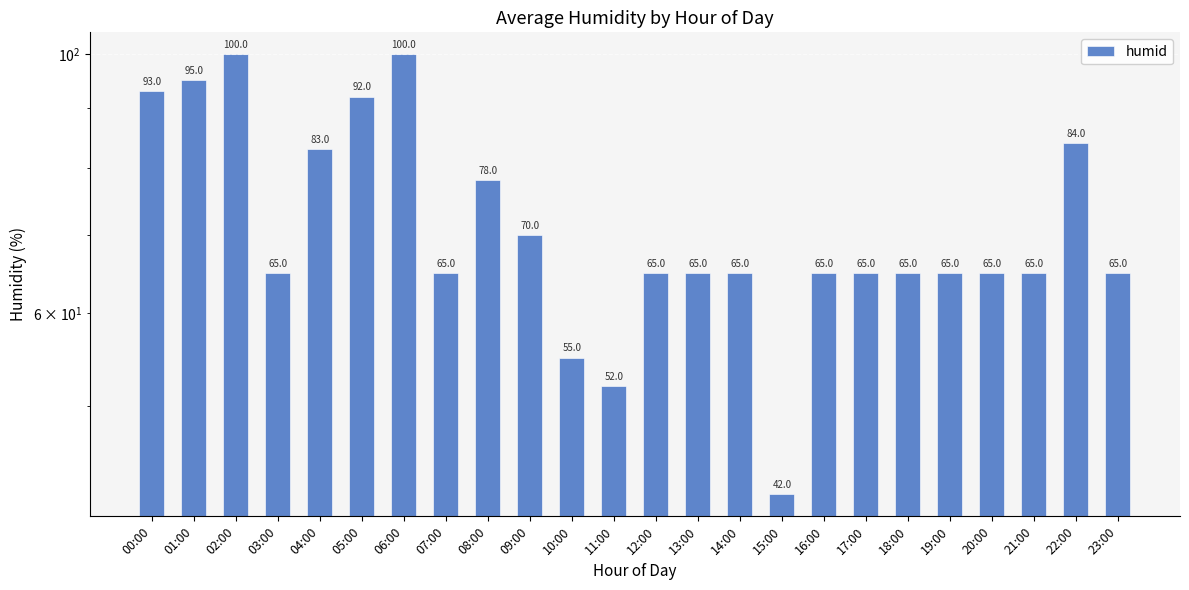

What is the sum of the values at 03:00 and 12:00?

130